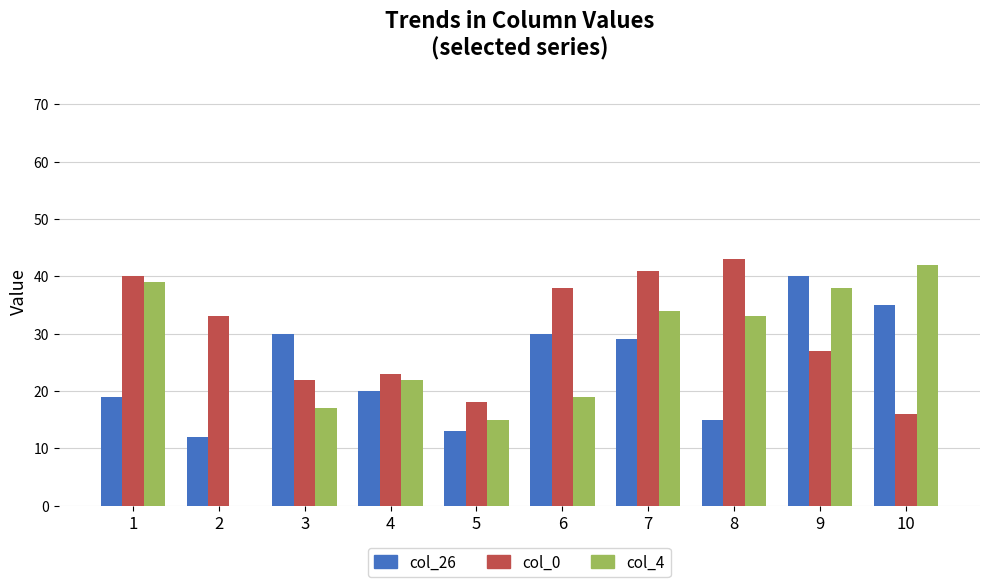

Reading left to right, list all the values displayed in this chart.

col_26: 19	12	30	20	13	30	29	15	40	35
col_0: 40	33	22	23	18	38	41	43	27	16
col_4: 39	0	17	22	15	19	34	33	38	42